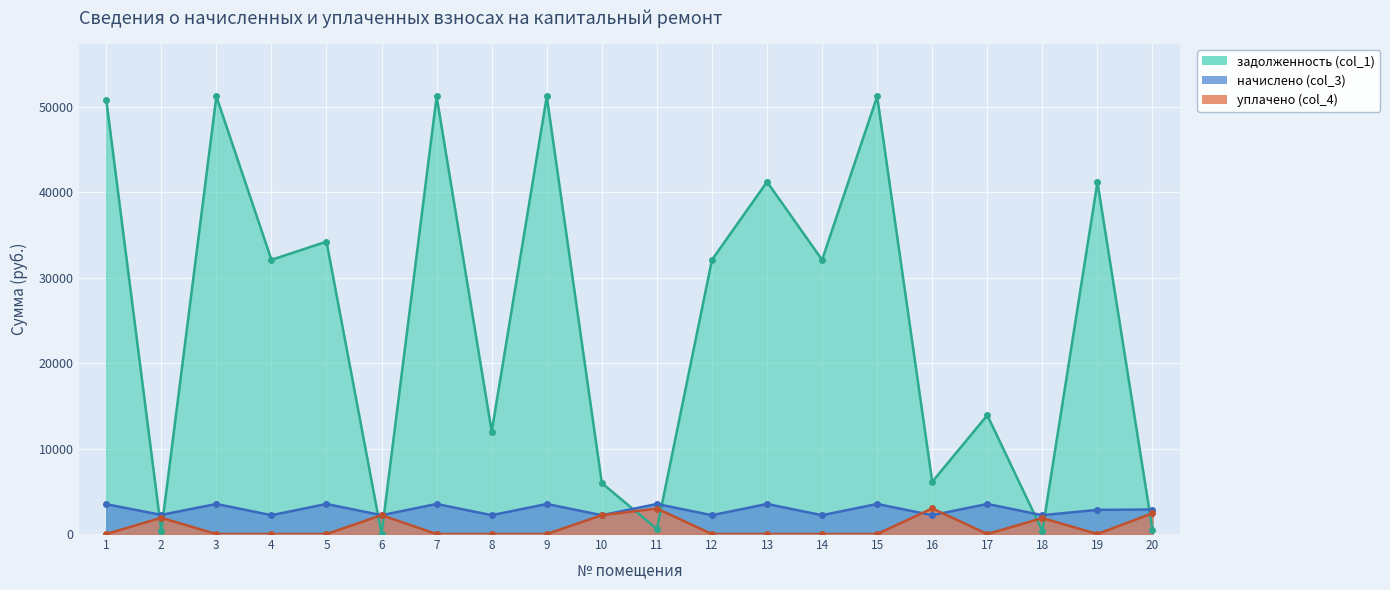

Which series ends up on top after the final intersection of уплачено (col_4) and начислено (col_3)?

начислено (col_3)